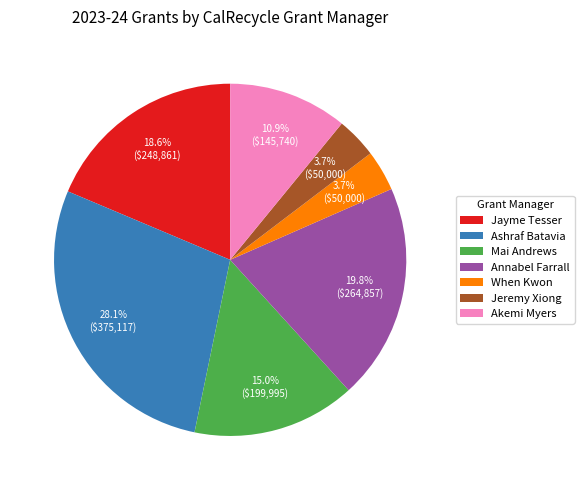

Does Jeremy Xiong represent more than half of the total?

No